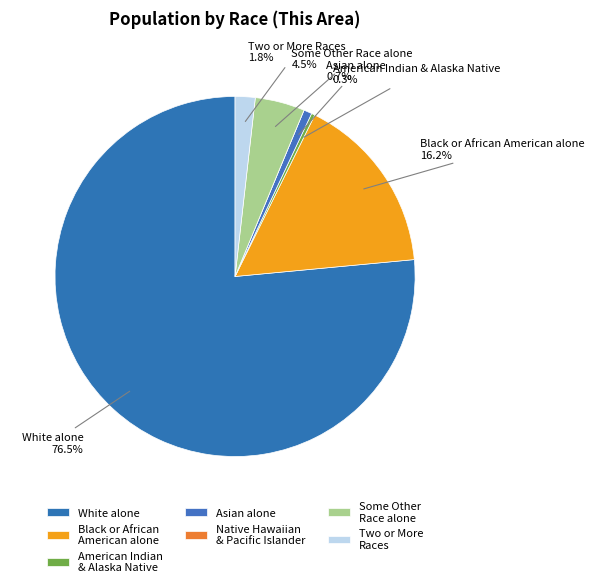

The Two or More Races slice represents 2% of the pie. True or false?

True